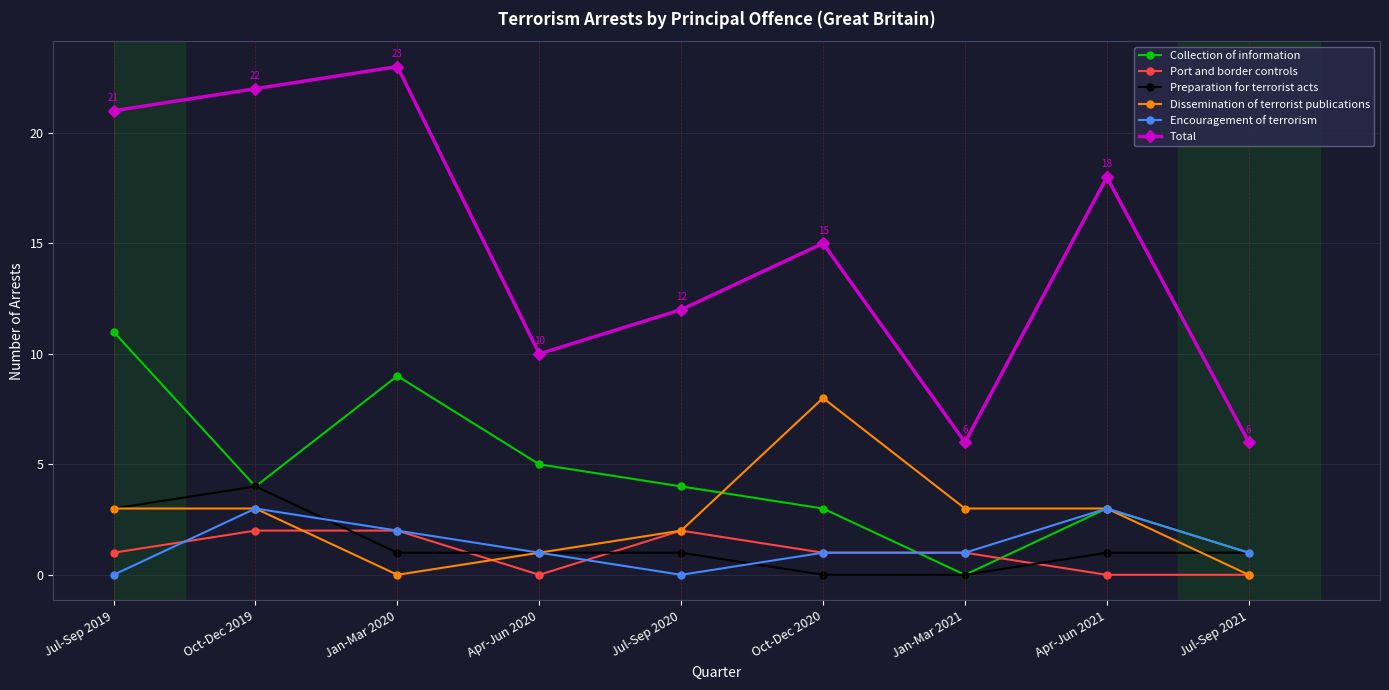

The Preparation for terrorist acts series shows 4 at Jul-Sep 2019. True or false?

False